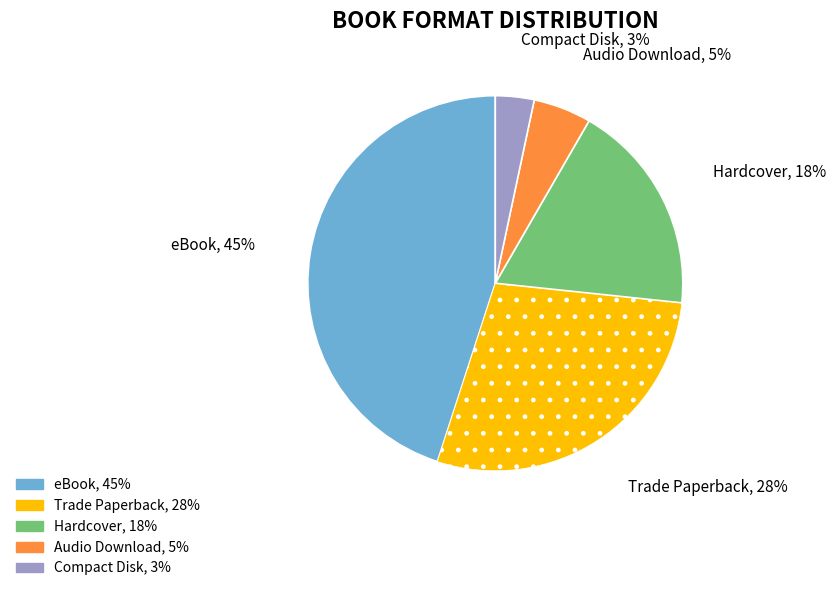

Is Compact Disk the majority of the pie?

No